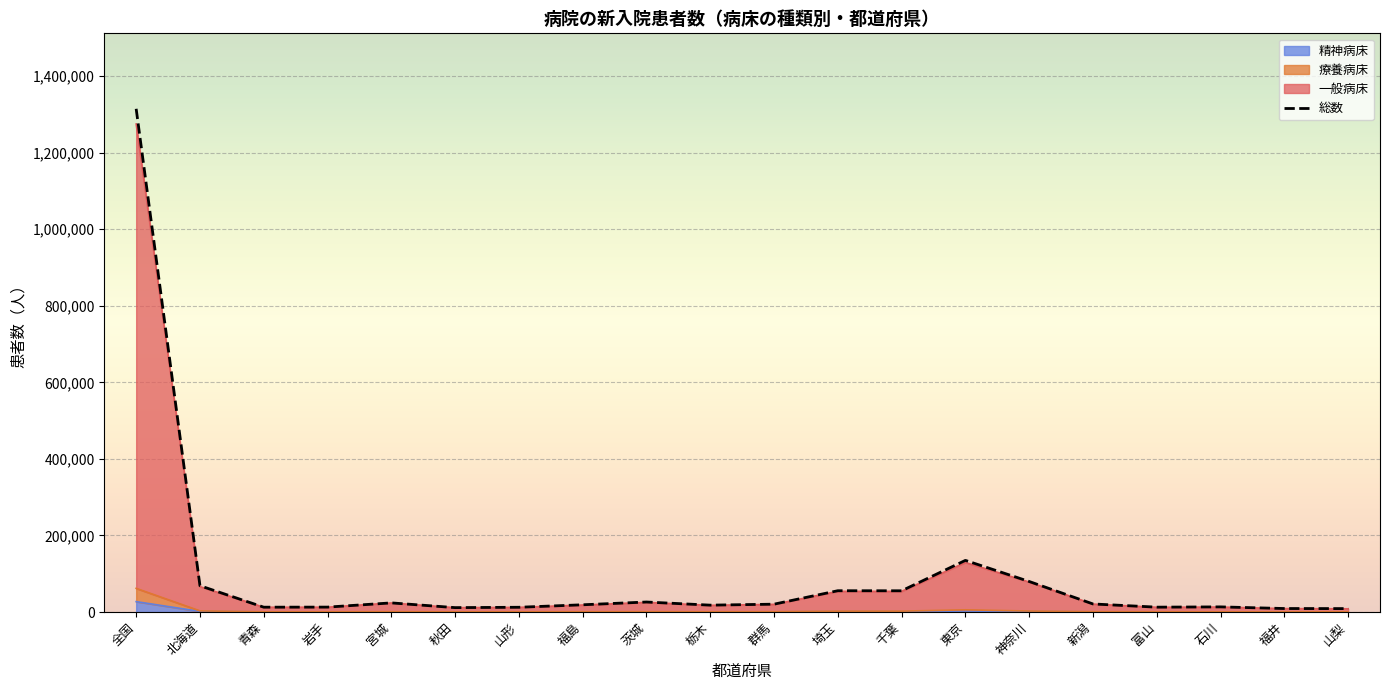

What is the sum of all values?

1930664